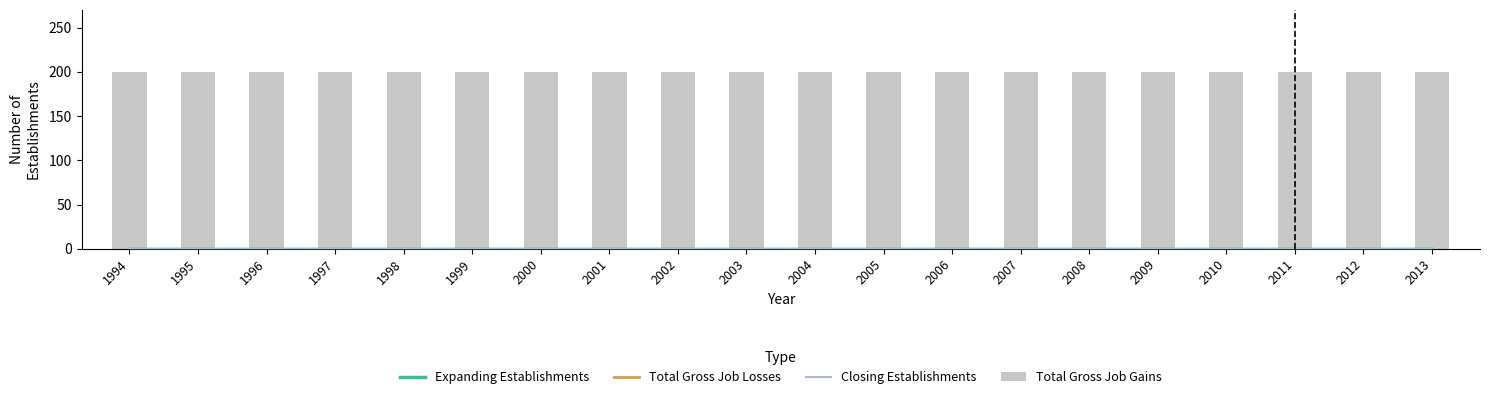

How many groups of bars are there?

20